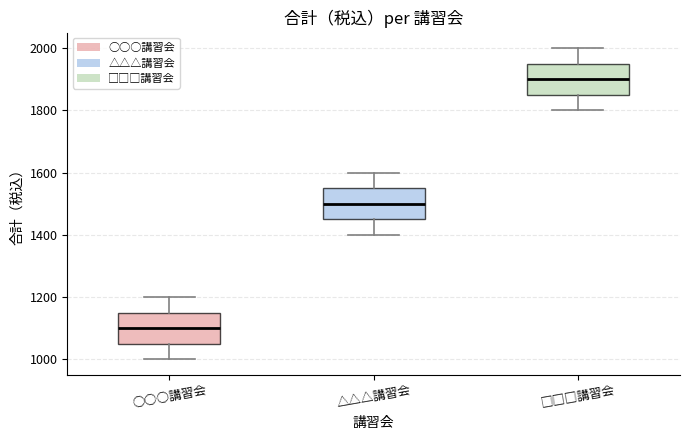

Where is the upper edge of the box for ○○○講習会 on the y-axis? The values are not printed on the chart, so give them approximately, as read against the axis.

1160